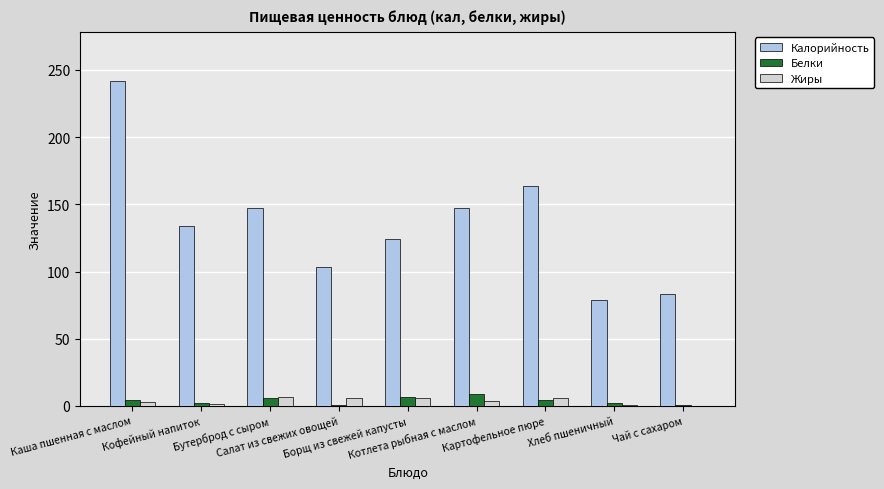

Which series has the largest total across all categories?

Калорийность